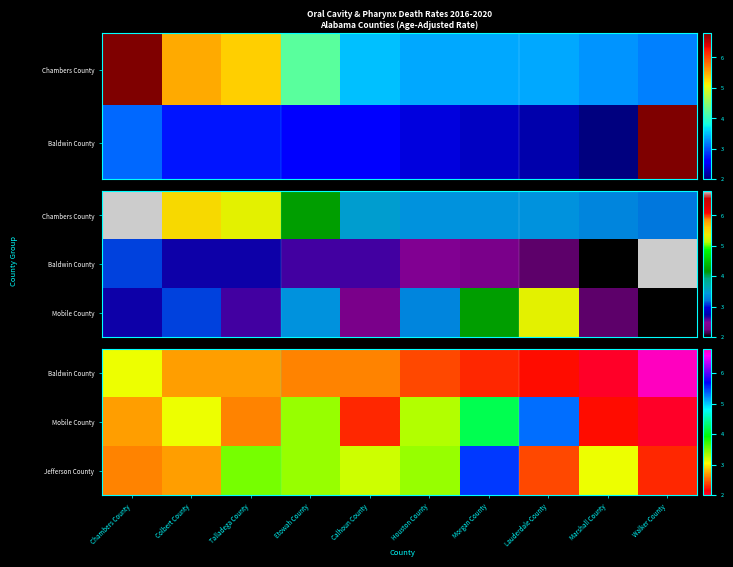

What is the difference between the maximum and second lowest values in the Jefferson County series?

3.1